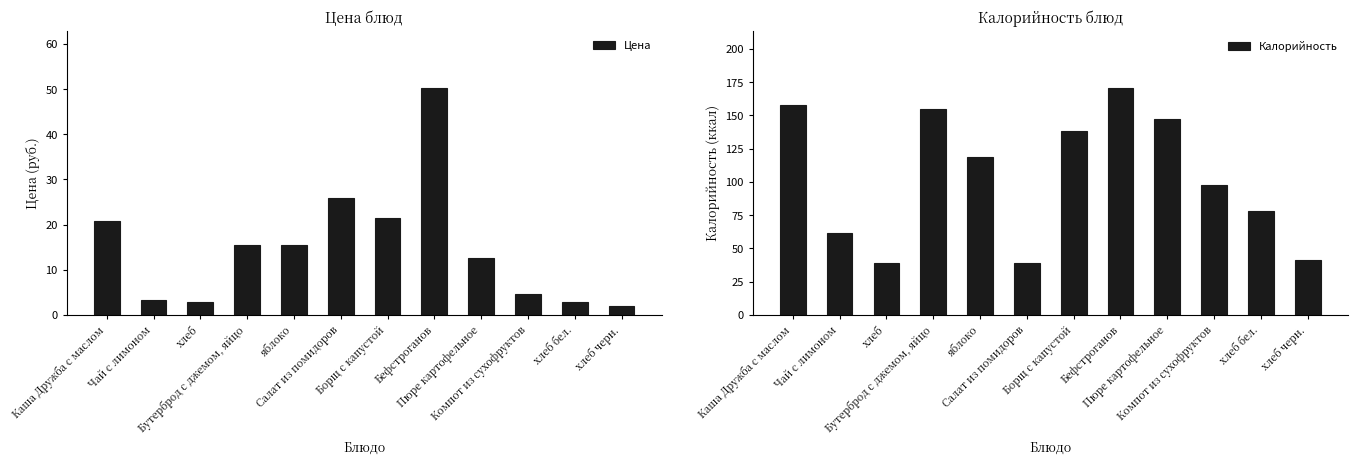

What is the minimum value shown in the chart?

2.0